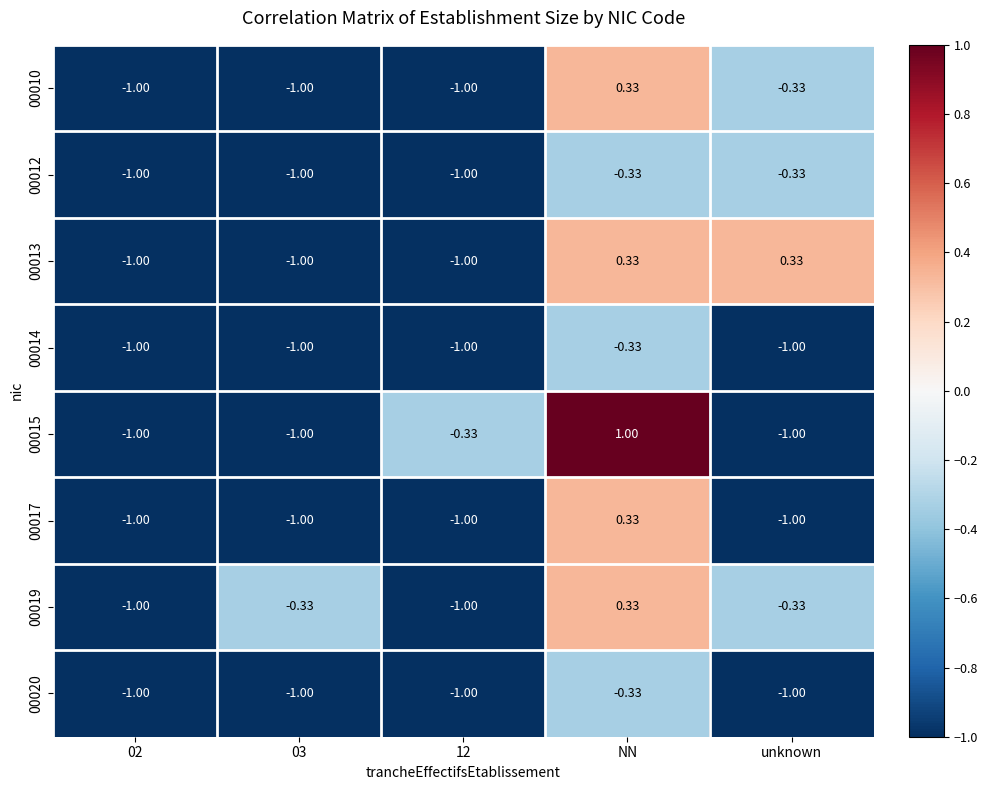

Is the value of 00013 at NN greater than the value of 00019 at 12?

Yes